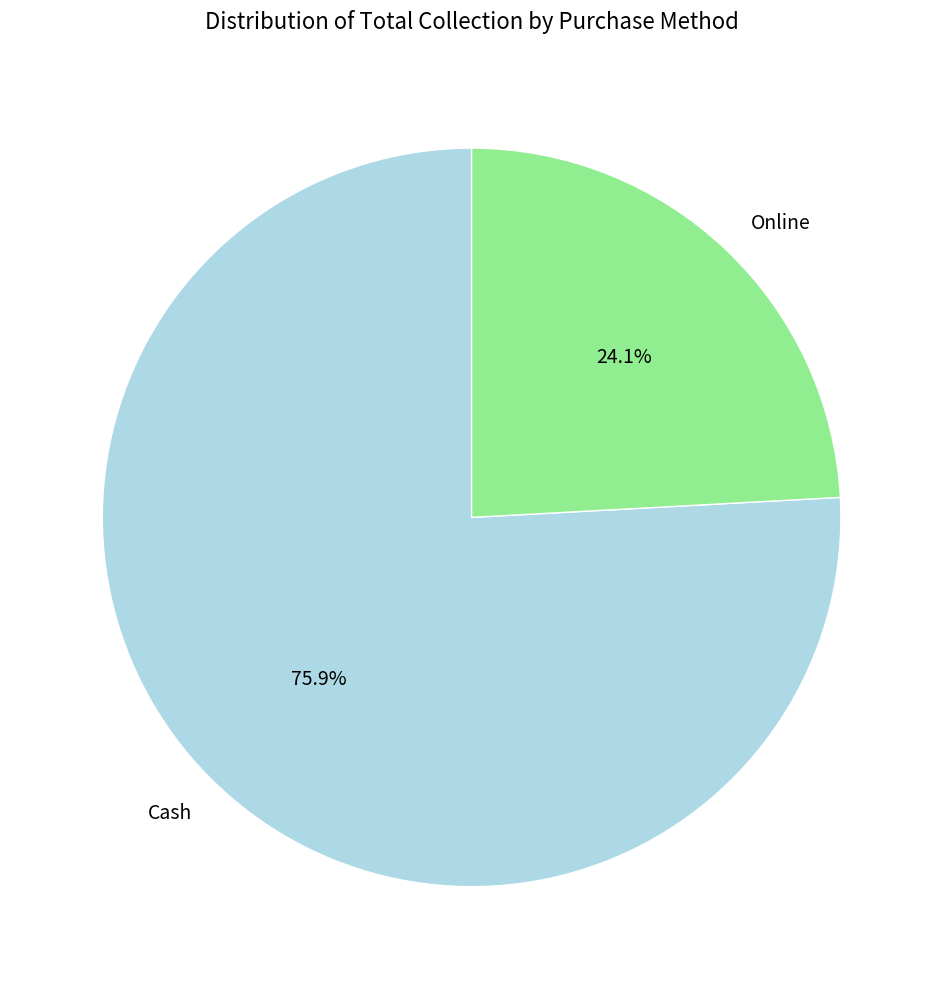

Does Cash account for over 50% of the chart?

Yes